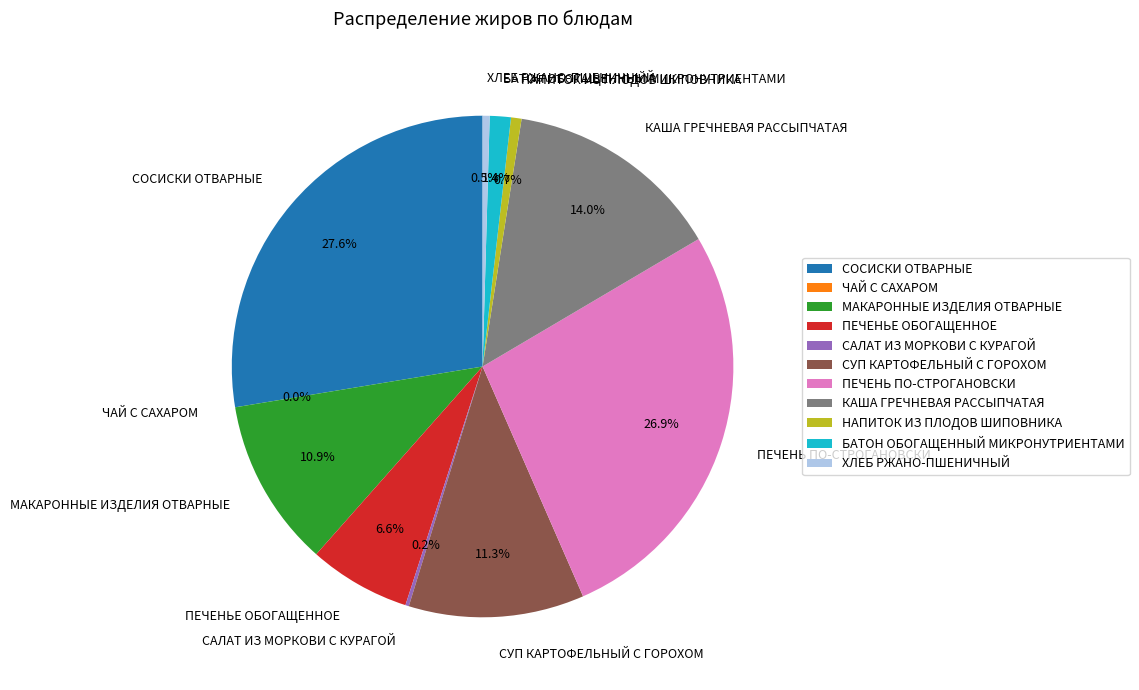

How many slices are in this pie chart?

11